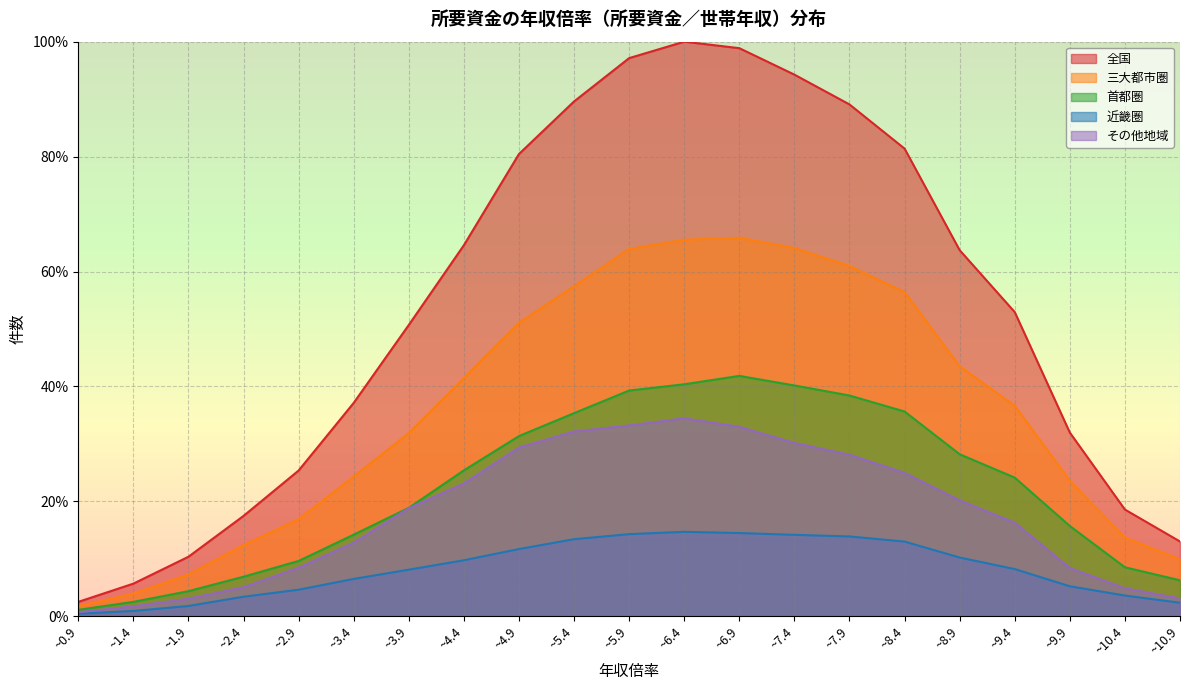

At how many categories does at least one series exceed 84?

6